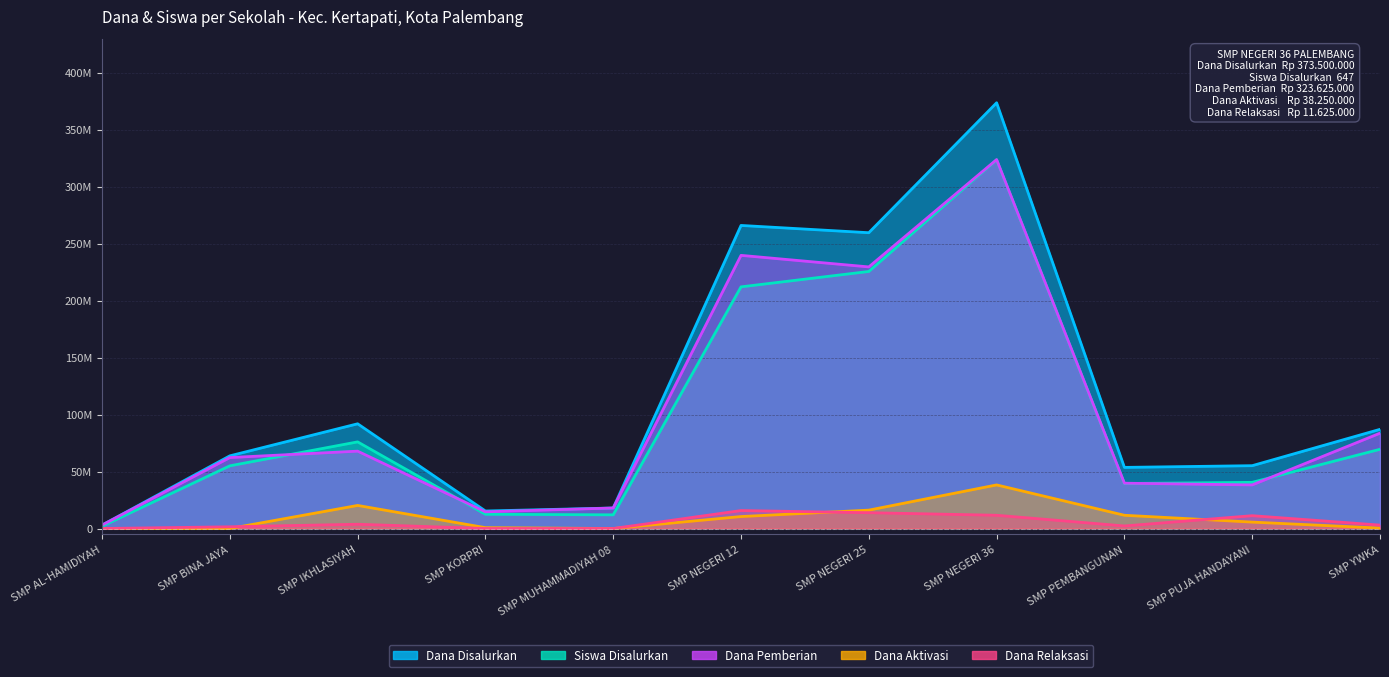

Is it true that Dana Aktivasi equals 0 at SMP BINA JAYA?

True